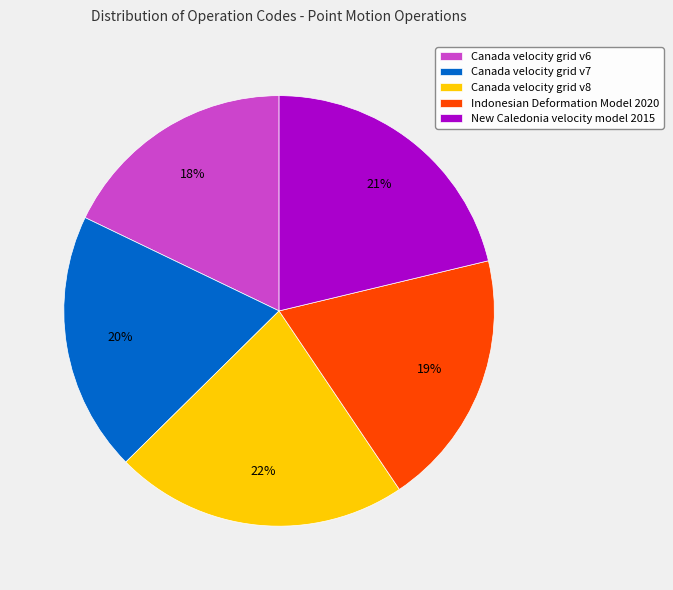

To the nearest percent, what percentage of the pie is Canada velocity grid v6?

18%